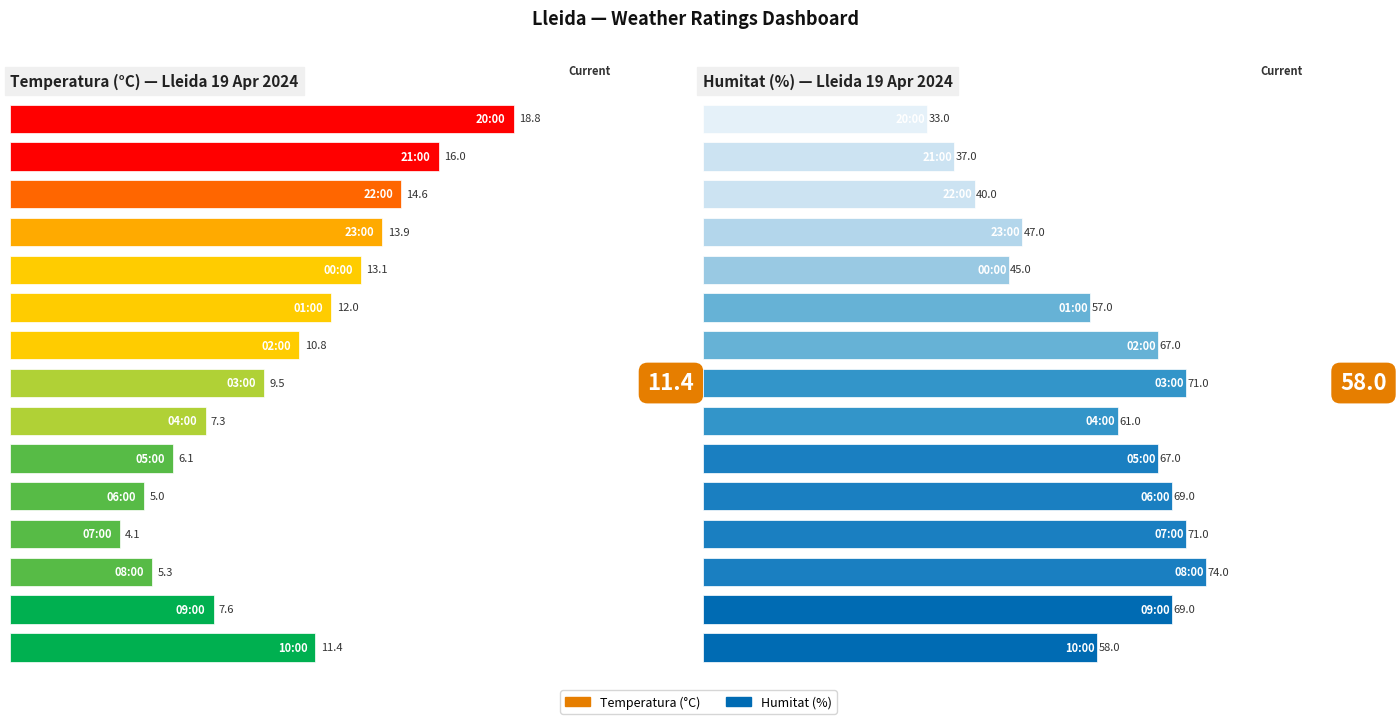

Reading left to right, what are all the values shown in this chart?

Temperatura (°C): 11.4	7.6	5.3	4.1	5.0	6.1	7.3	9.5	10.8	12.0	13.1	13.9	14.6	16.0	18.8
Humitat (%): 58.0	69.0	74.0	71.0	69.0	67.0	61.0	71.0	67.0	57.0	45.0	47.0	40.0	37.0	33.0